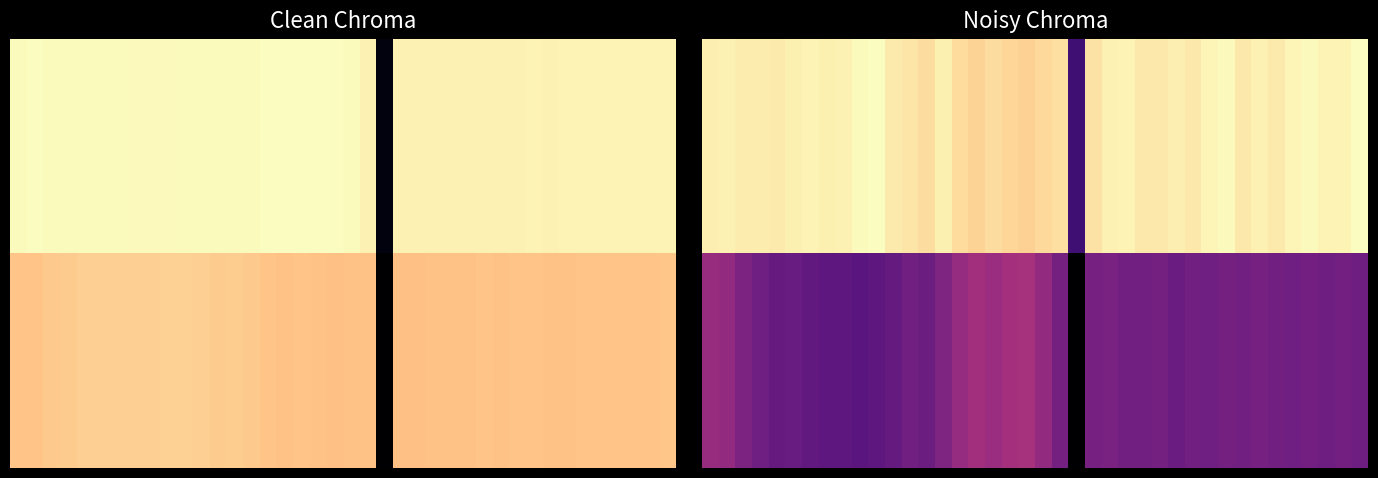

What is the greatest value displayed?

1.0